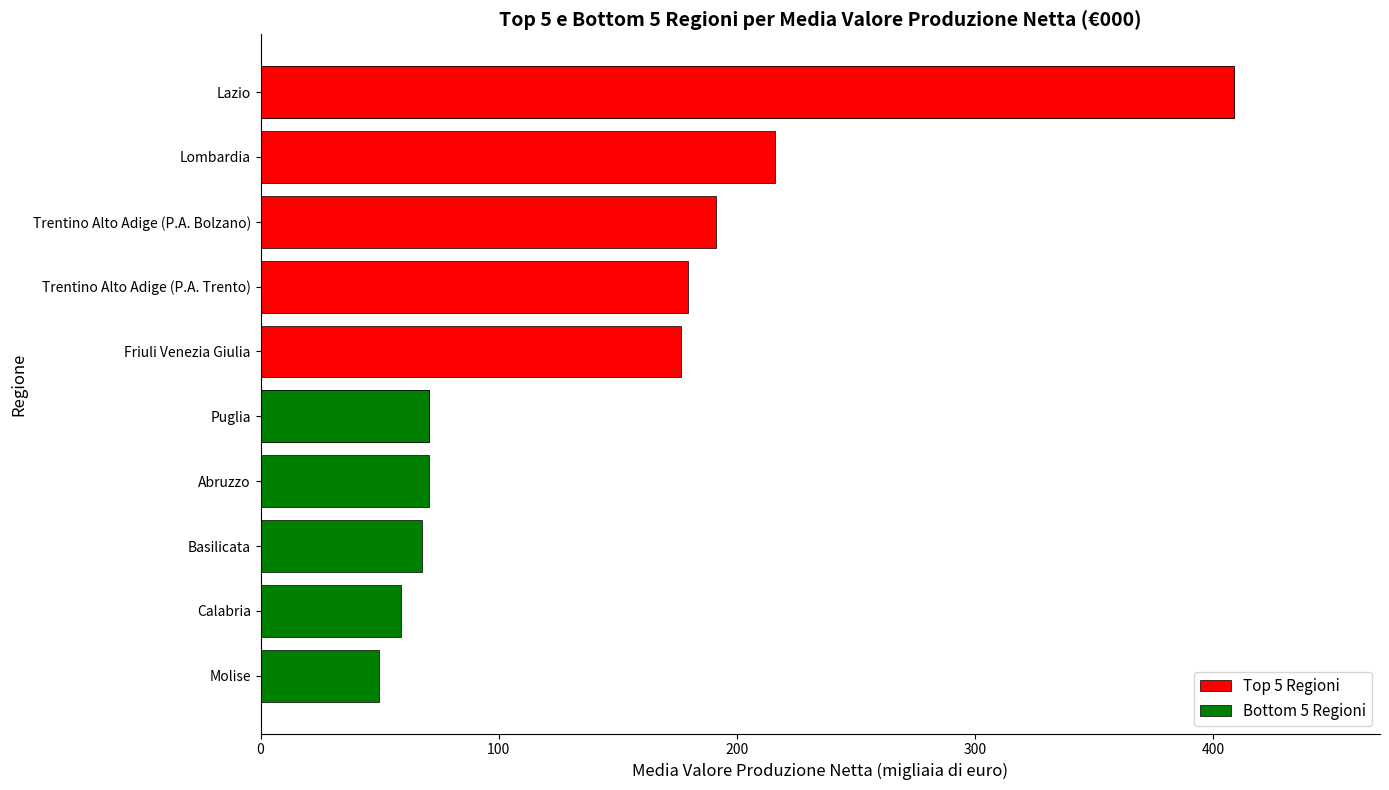

Is it true that the value at 10 is 138.5?

False